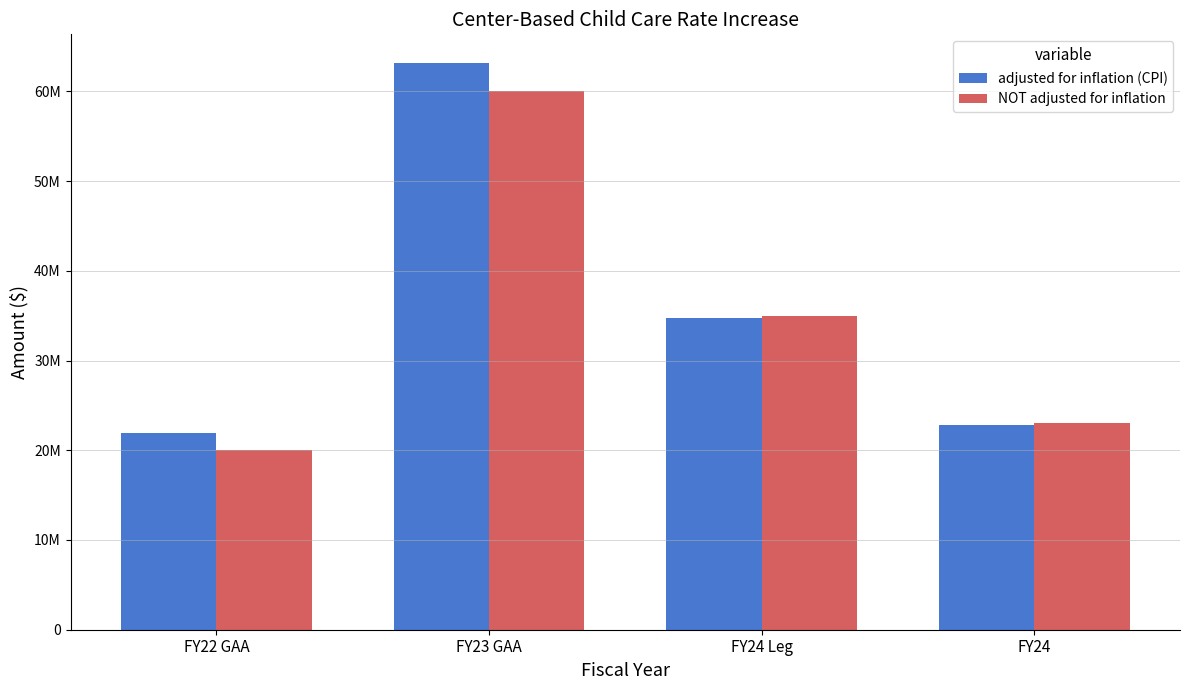

What is the sum of the adjusted for inflation (CPI) values at FY23 GAA and FY24 Leg?

97884683